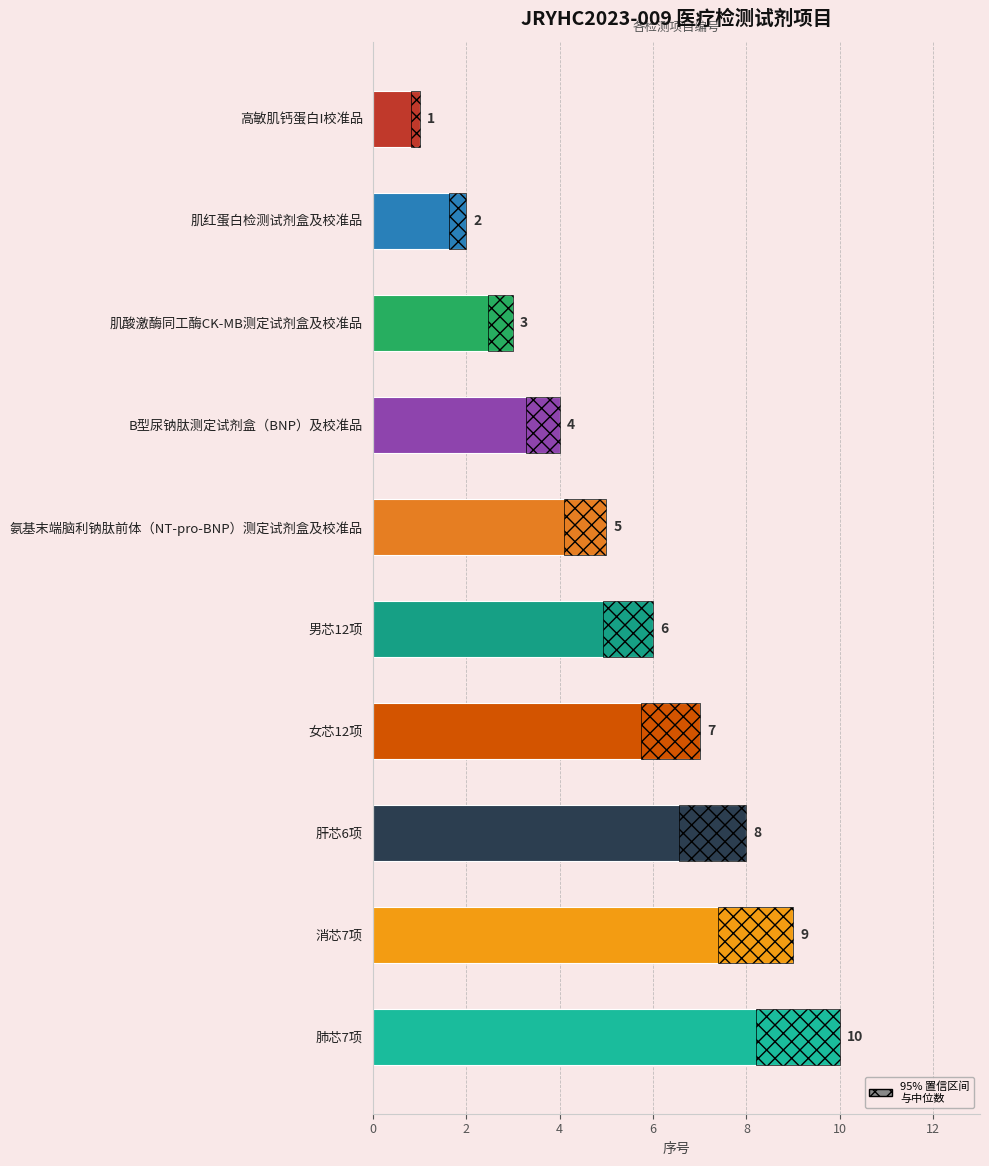

Does the chart contain any negative values?

No